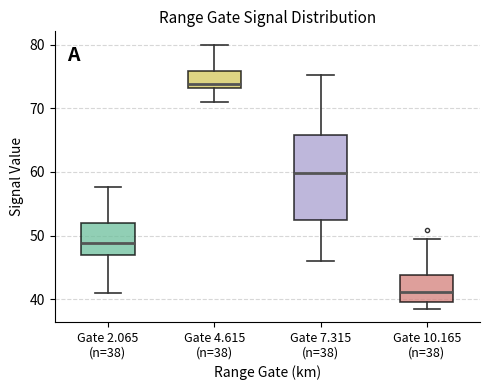

Reading left to right, transcribe this box plot: for each box, give where its median line is, the range the box spans, and where its two whiskers end, as read against the y-axis. The values are not printed on the chart, so give them approximately, as read against the axis.

Gate 2.065 (n=38): median 49, box 47 to 52, whiskers 41 to 58
Gate 4.615 (n=38): median 74, box 73 to 76, whiskers 71 to 80
Gate 7.315 (n=38): median 60, box 52 to 66, whiskers 46 to 75
Gate 10.165 (n=38): median 41, box 40 to 44, whiskers 39 to 49